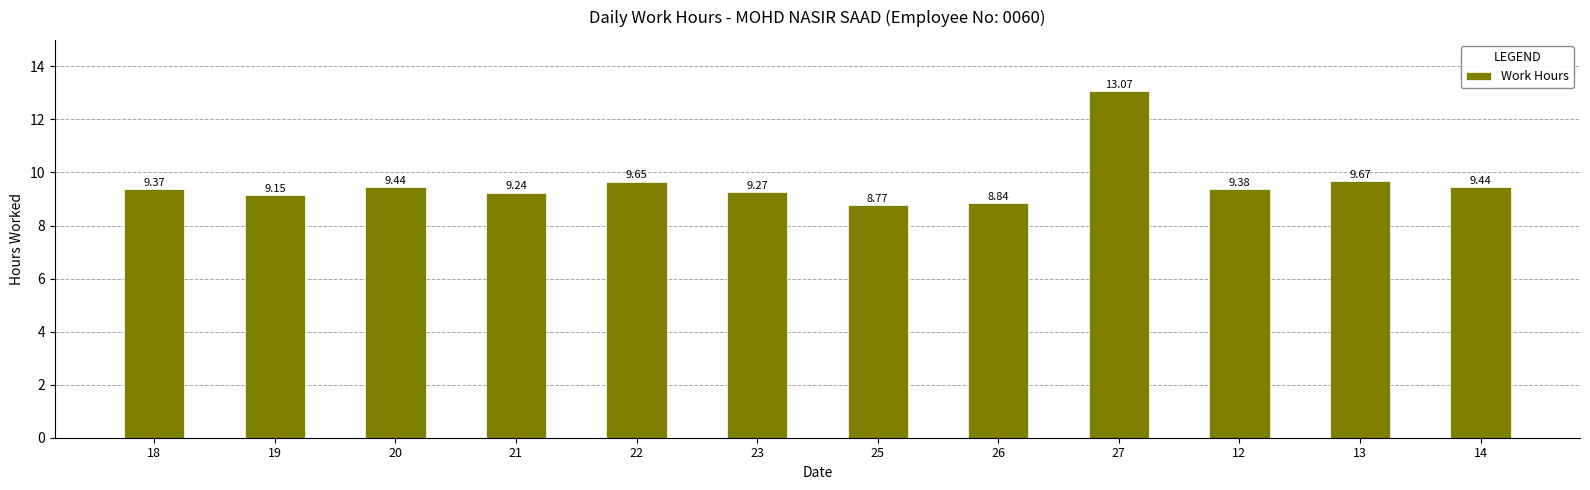

What is the sum of all values?

115.3